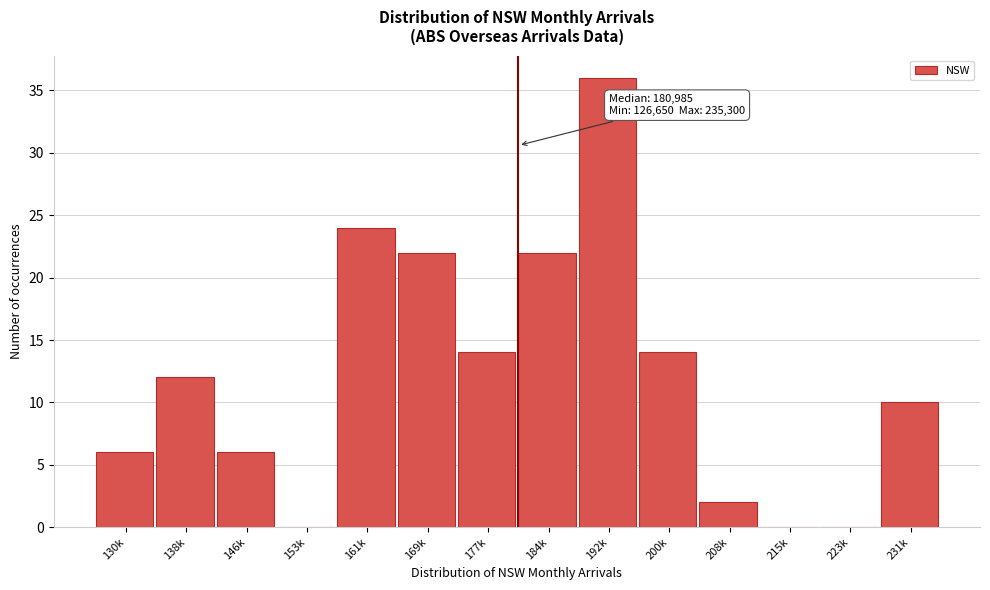

Reading left to right, extract all data points from this chart.

130k=6	138k=12	146k=6	153k=0	161k=24	169k=22	177k=14	184k=22	192k=36	200k=14	208k=2	215k=0	223k=0	231k=10